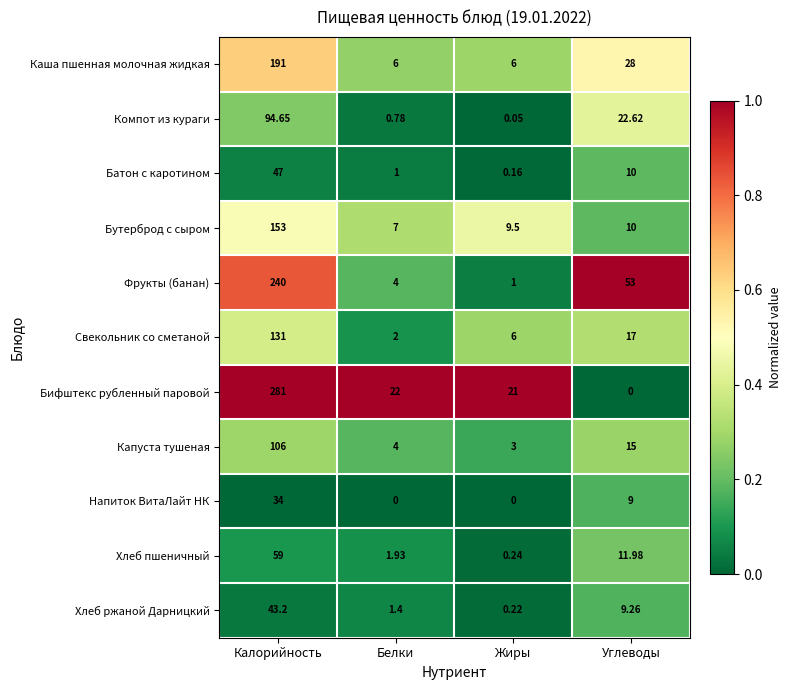

At which category is the sum across all series the highest?

Калорийность